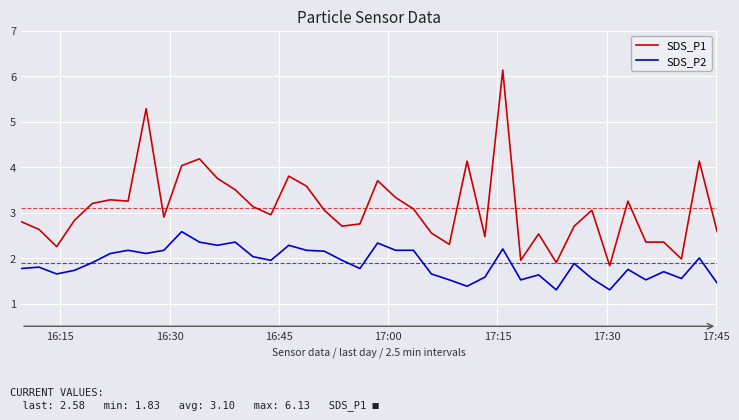

List the series in order of their overall mean, highest first.

SDS_P1, SDS_P2